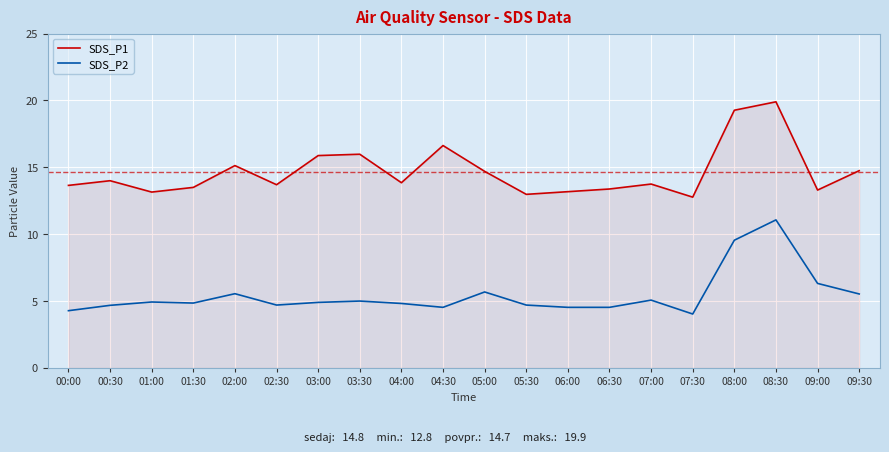

What position from the right is 07:30?

5